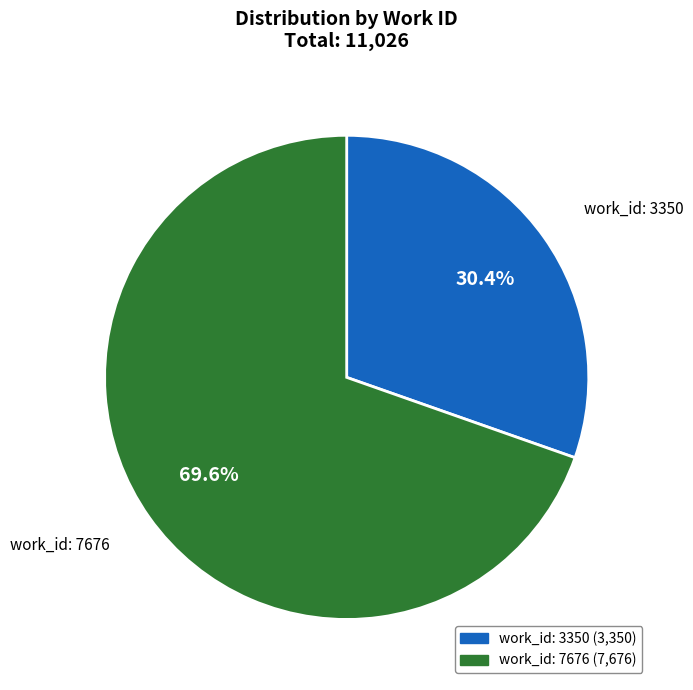

What percentage is the work_id: 7676 slice, to the nearest percent?

70%